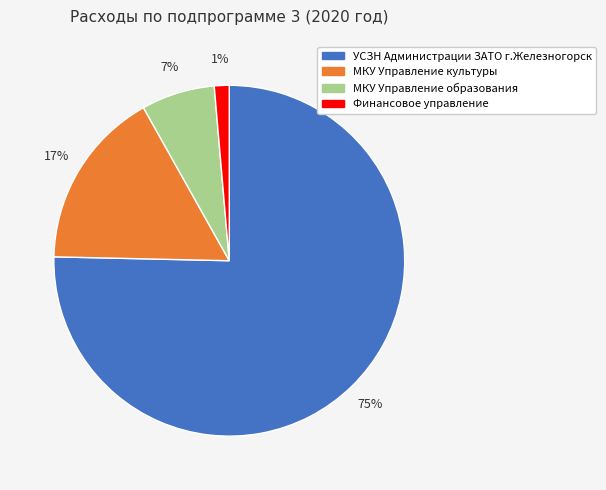

To the nearest percent, what portion does МКУ Управление культуры represent?

17%